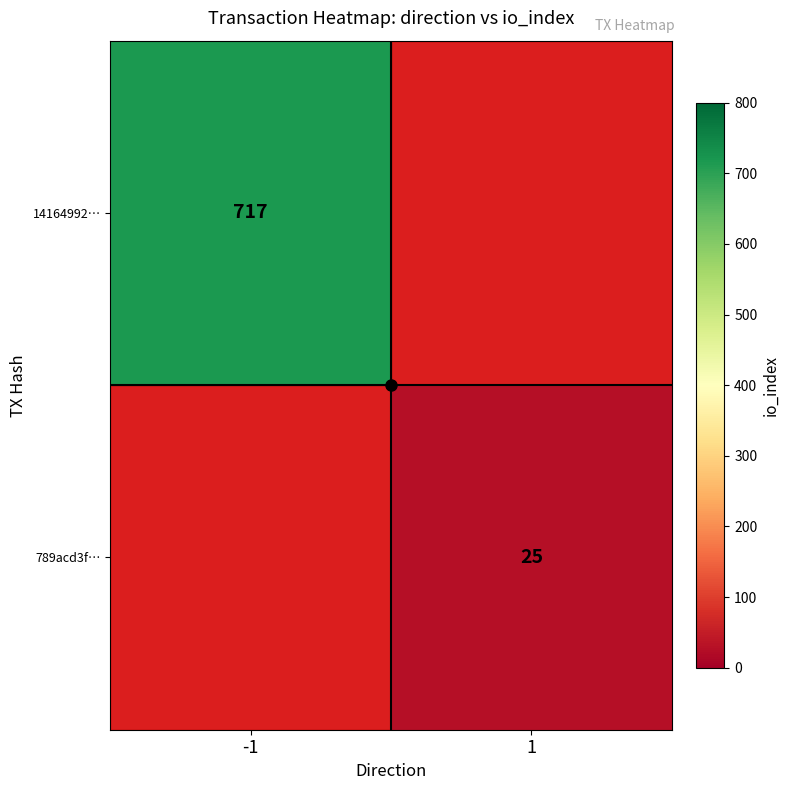

The value of 789acd3f… at 1 is 38. True or false?

False